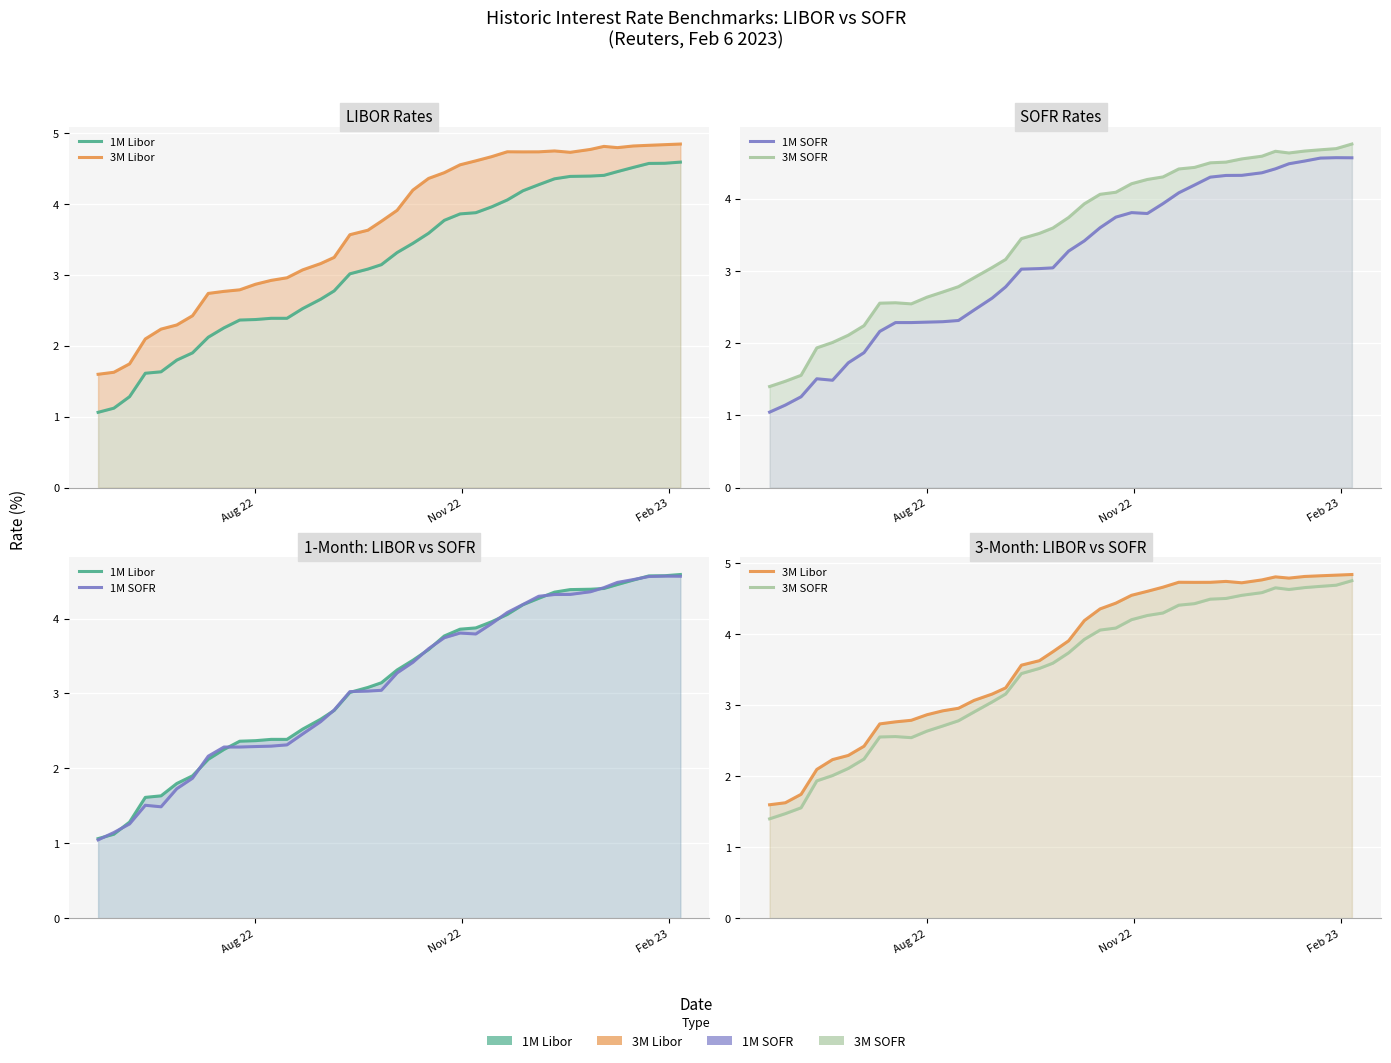

Which series ends up on top after the final intersection of 1M SOFR and 1M Libor?

1M Libor